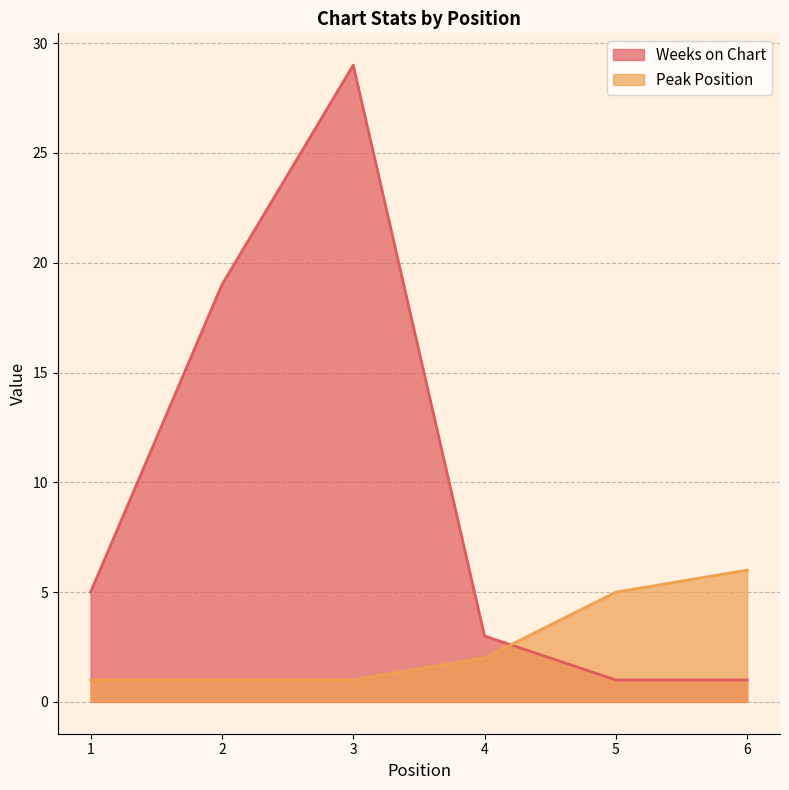

What is the greatest value displayed?

29